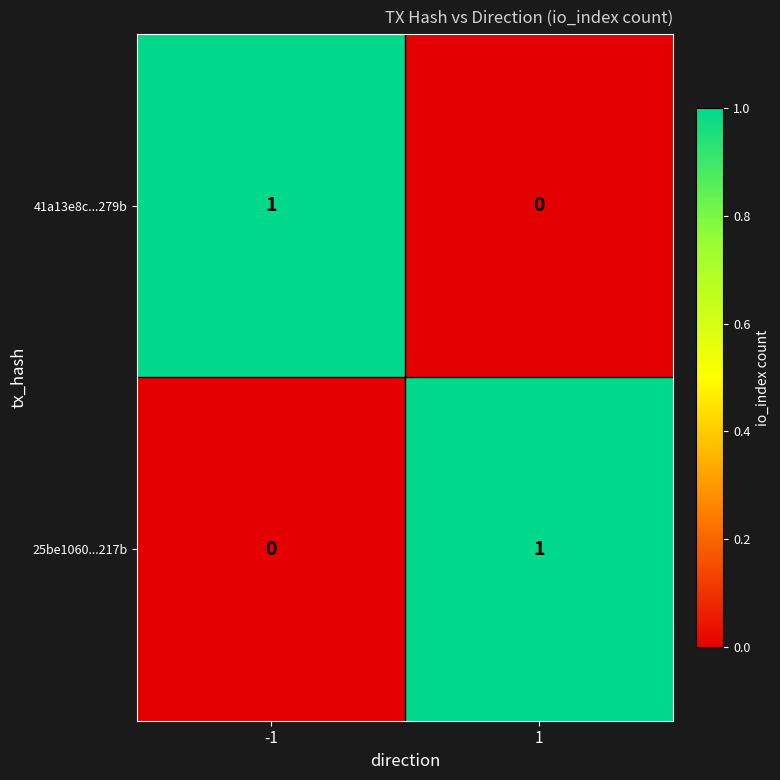

Is the value of 25be1060...217b at 1 greater than the value of 41a13e8c...279b at 1?

Yes